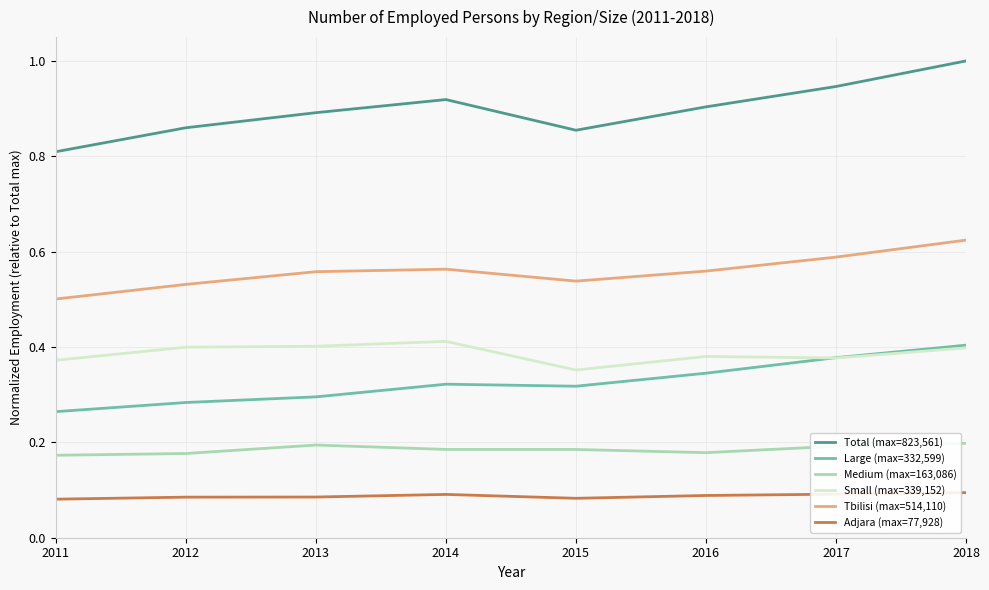

Which category has the highest value in the Total (max=823,561) series?

2018